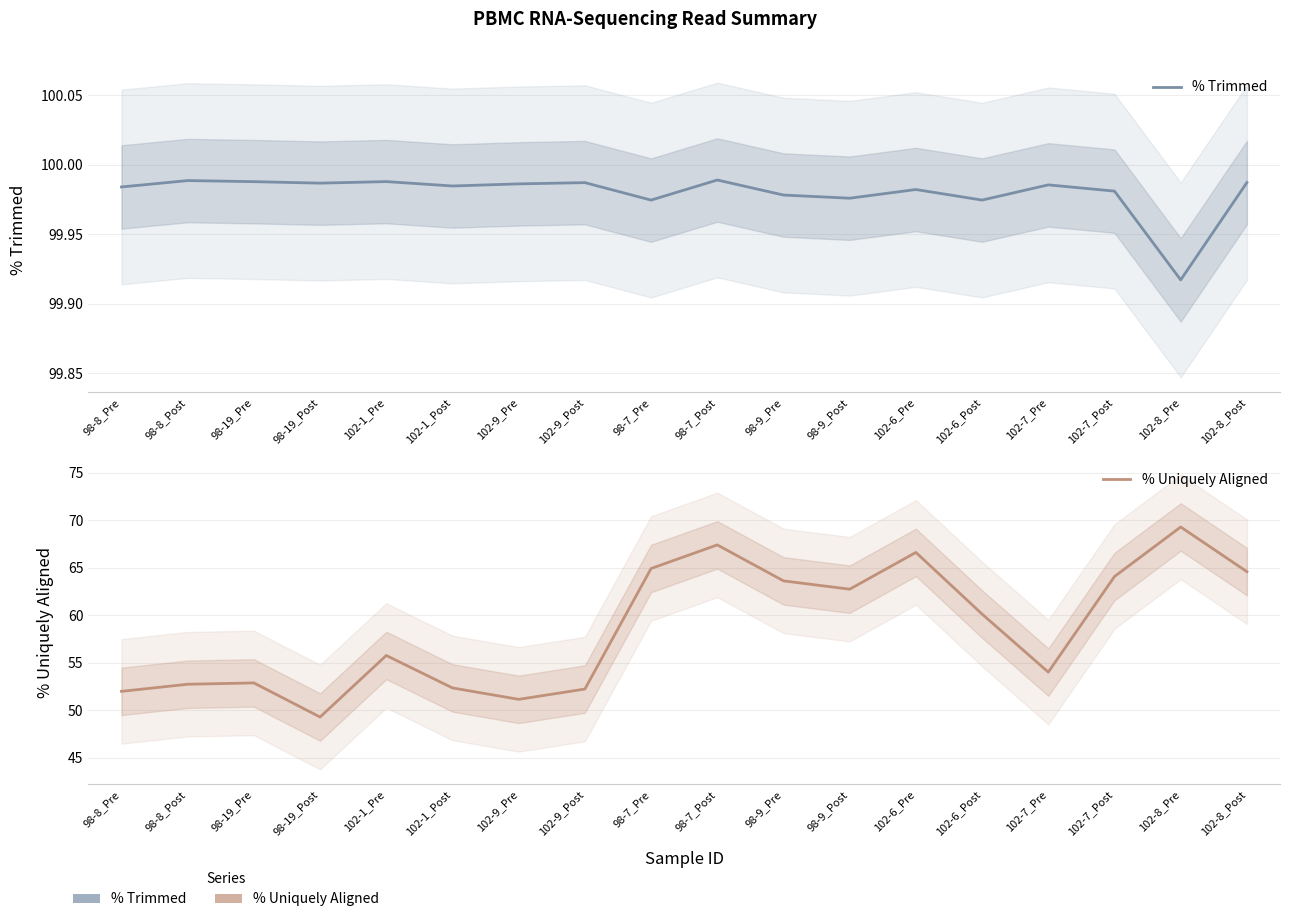

True or false: % Uniquely Aligned and % Trimmed cross at least once.

False